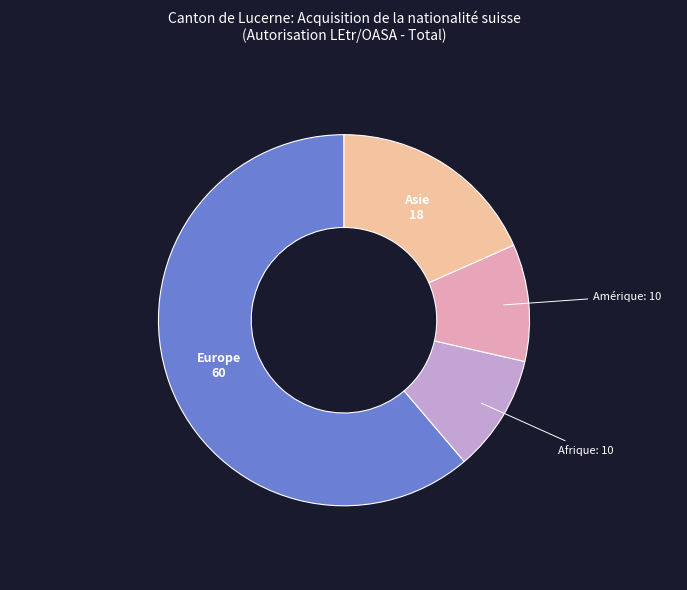

Is there any slice that represents more than half of the pie?

Yes